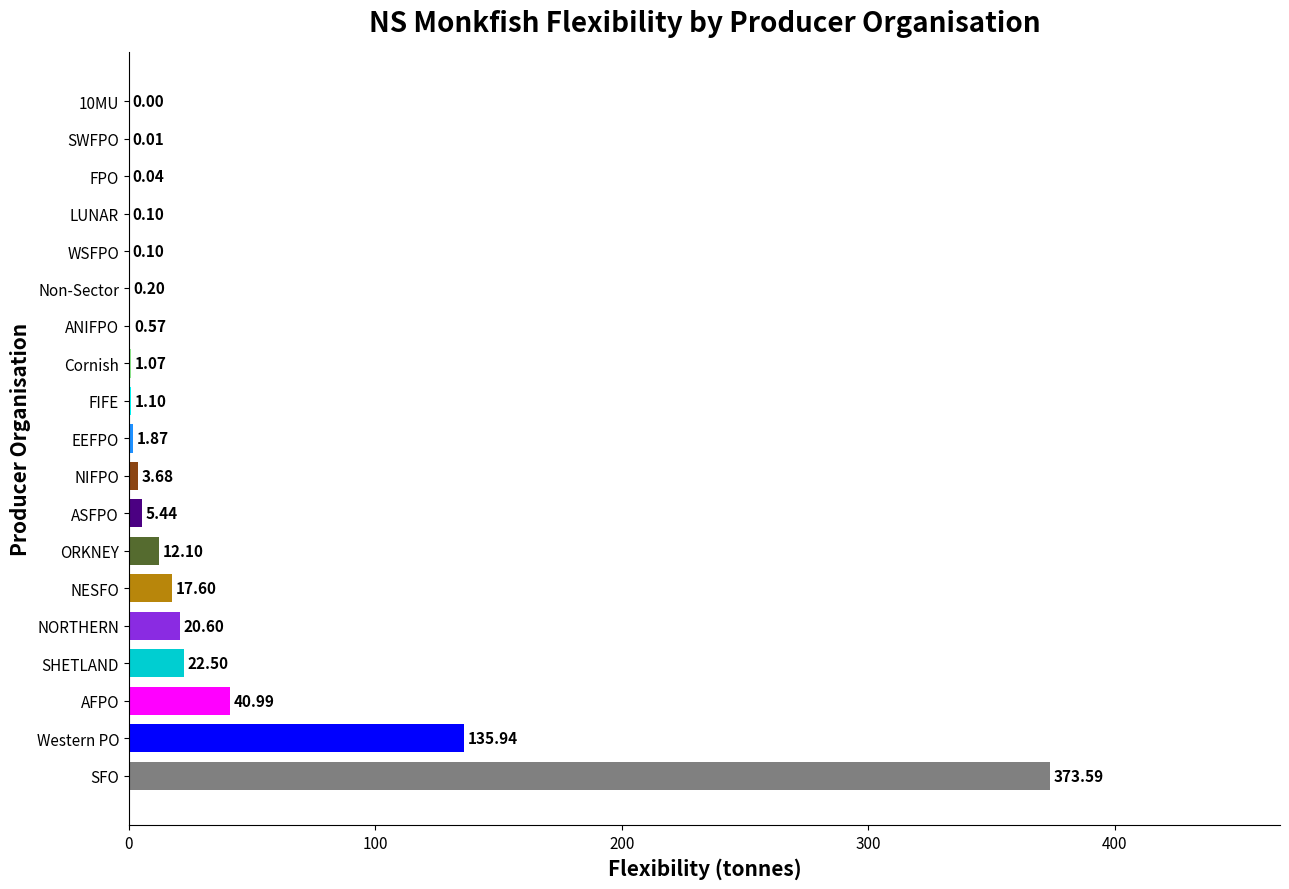

What is the sum of the values at WSFPO and SFO?

373.7